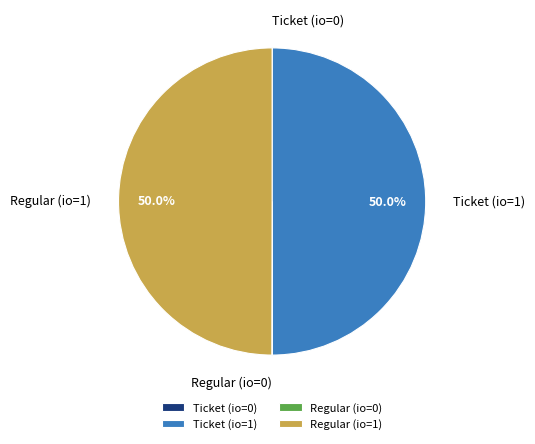

How much of the chart is everything except Regular (io=1)?

50.0%